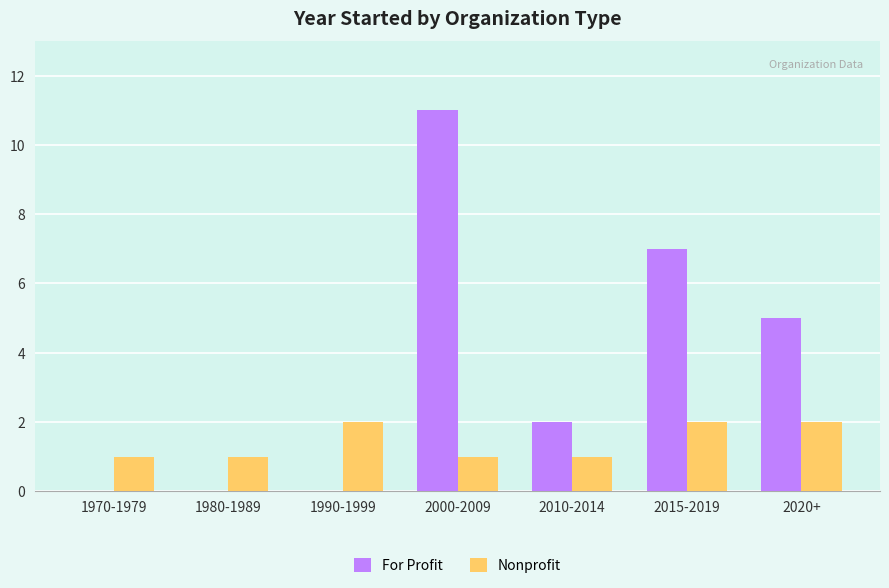

Is the value of Nonprofit at 1990-1999 greater than the value of For Profit at 1970-1979?

Yes